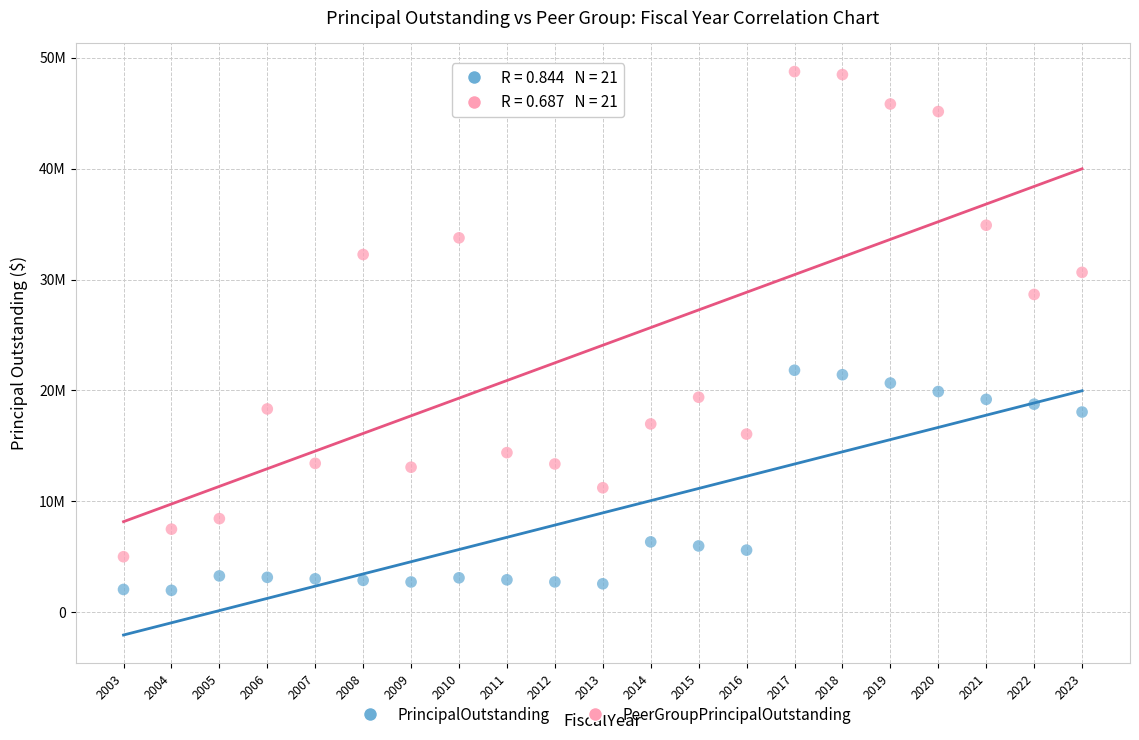

Which series has the widest spread of Y values?

PeerGroupPrincipalOutstanding